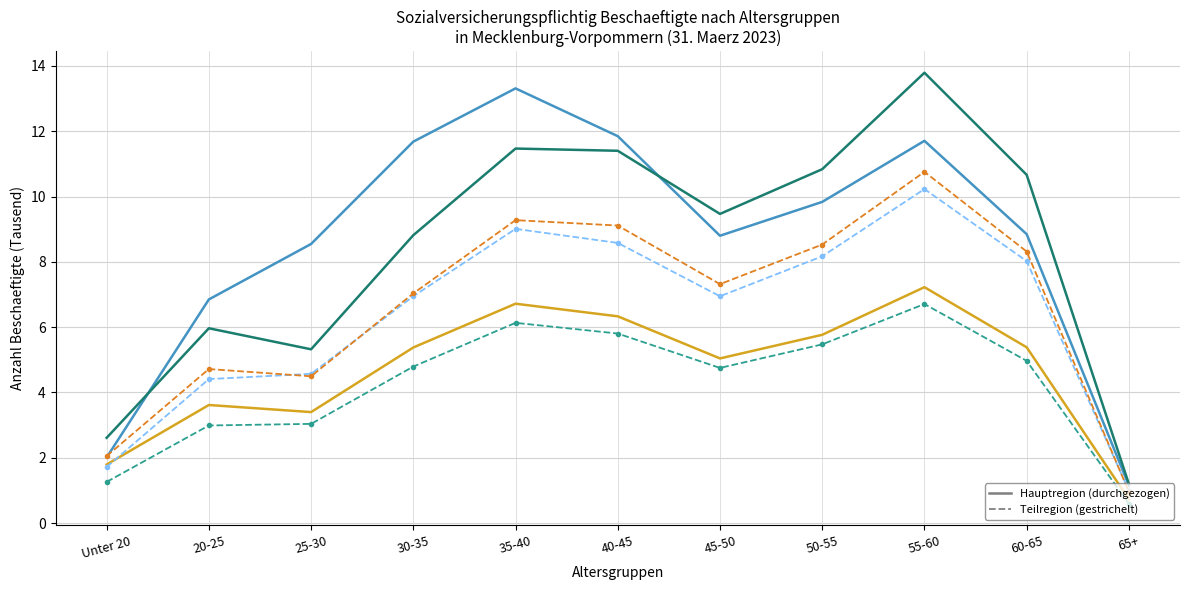

What position from the right is 30-35?

8